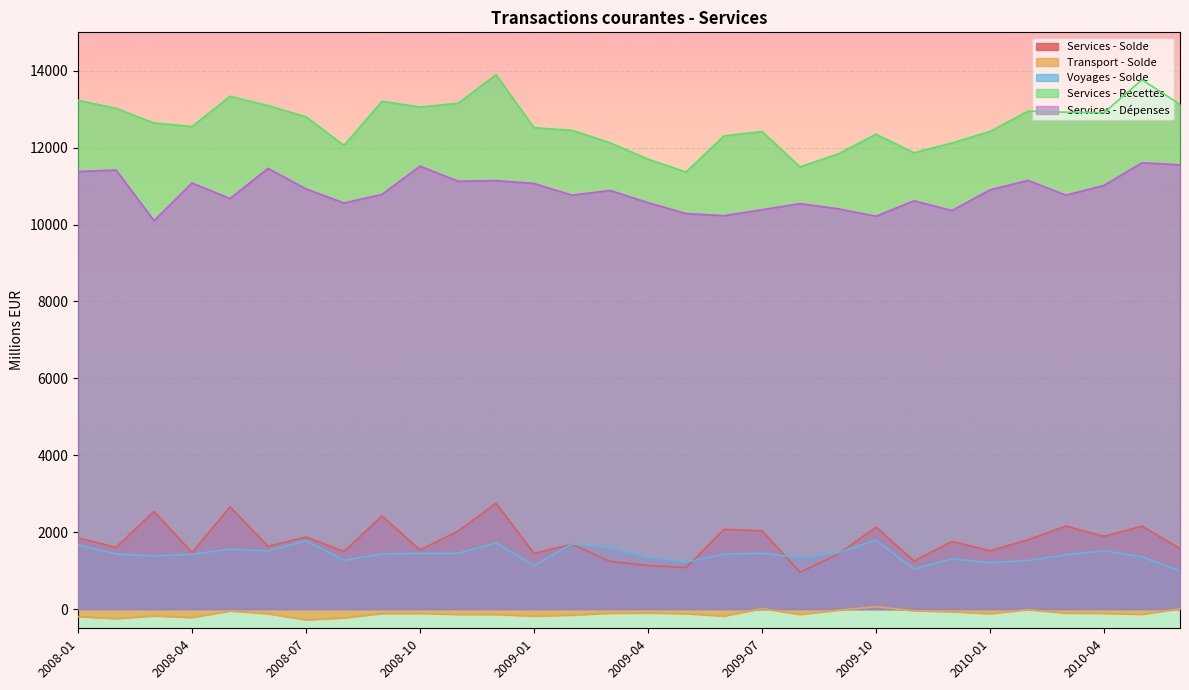

True or false: Transport - Solde has more than 1 points higher than both neighbors.

True